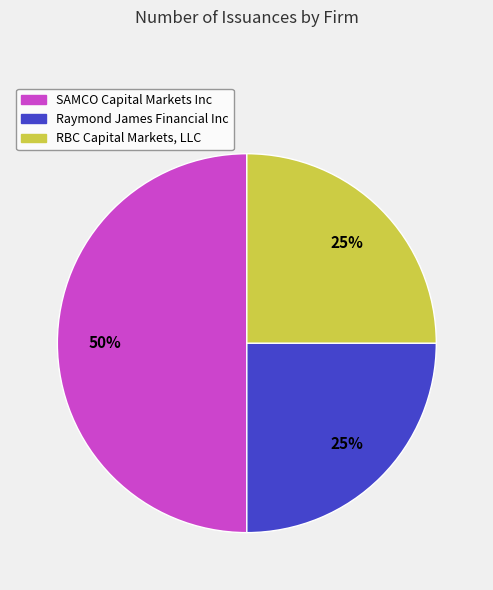

Which slice is the largest?

SAMCO Capital Markets Inc